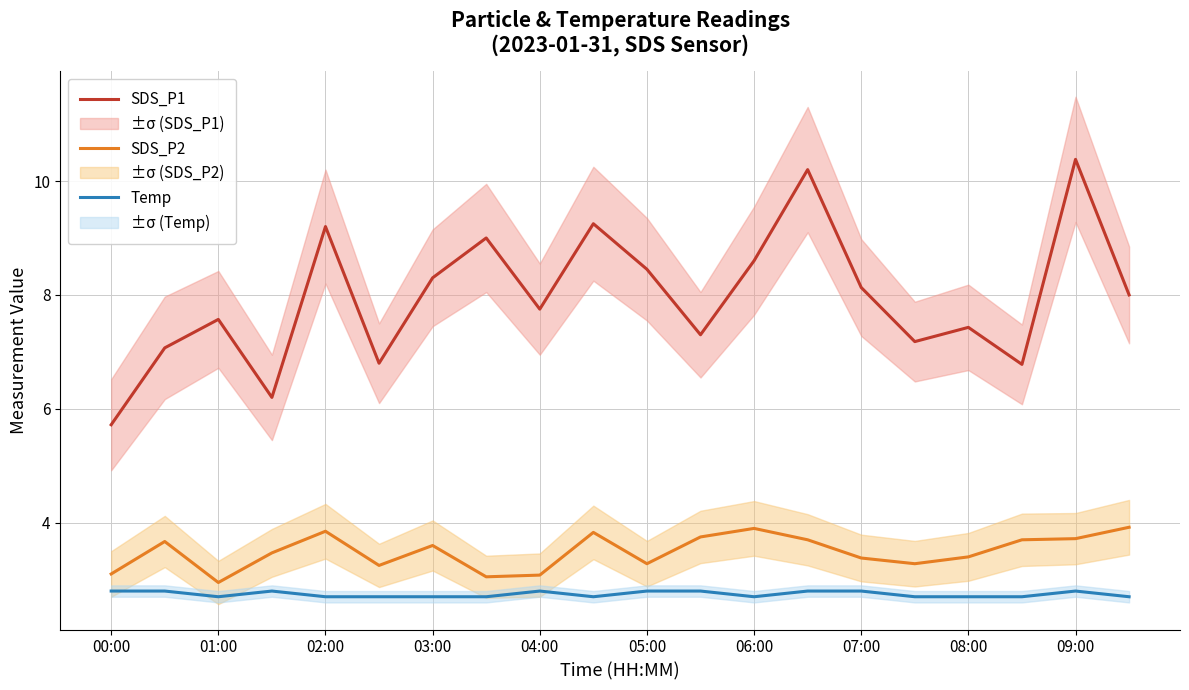

The Temp series shows 1.8 at 03:00. True or false?

False